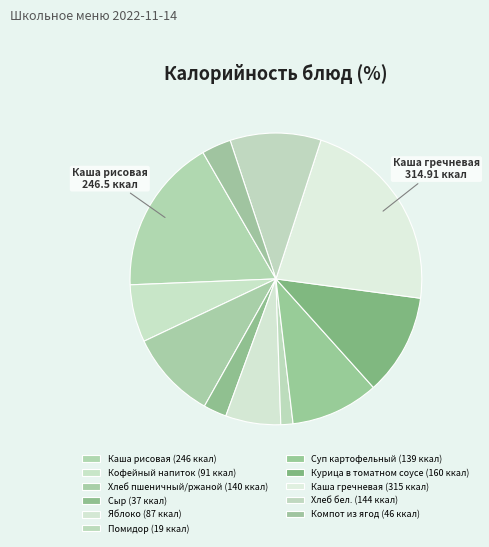

How many segments does this pie chart have?

11